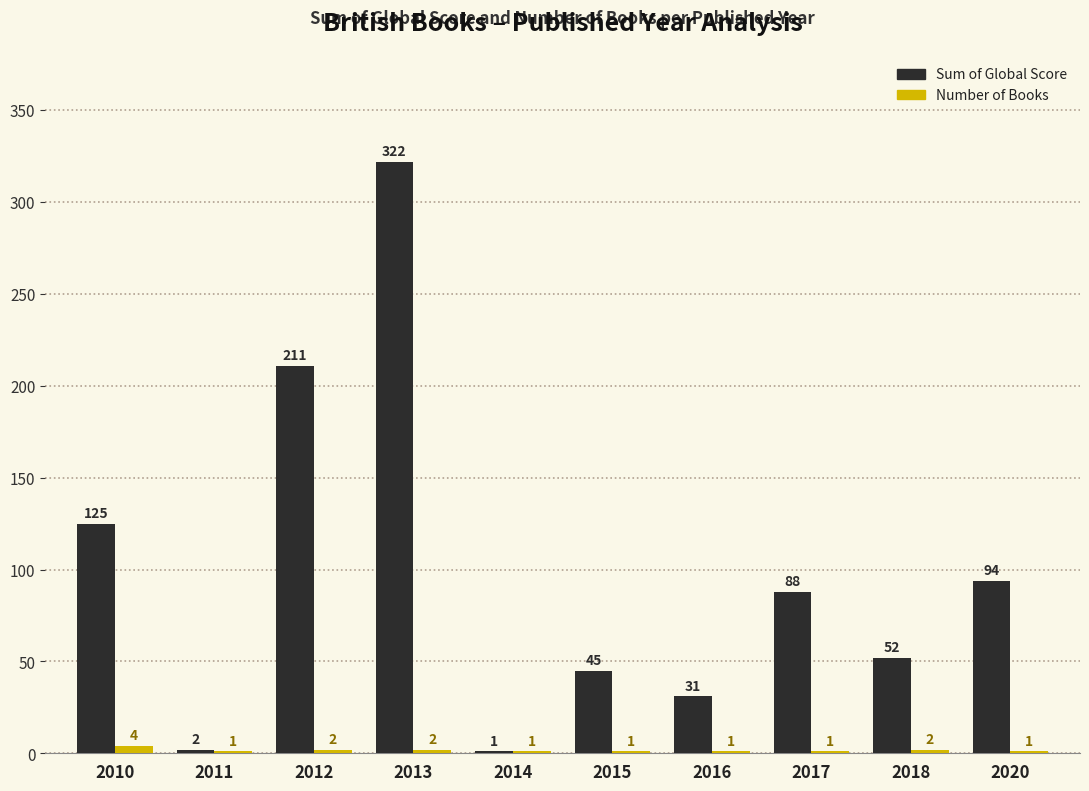

Which label corresponds to the largest value in the chart?

2013